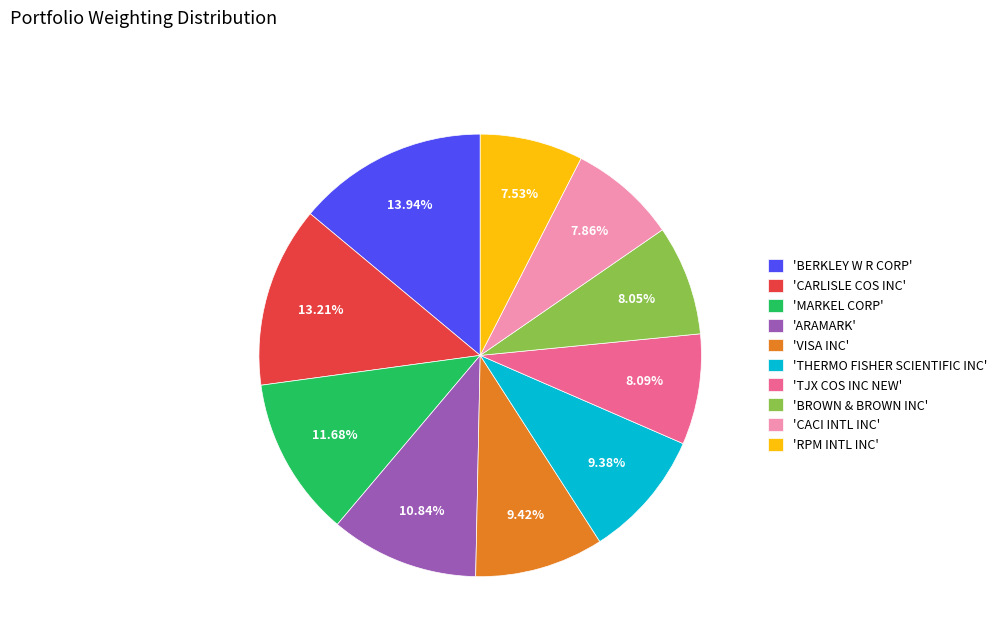

How many segments does this pie chart have?

10